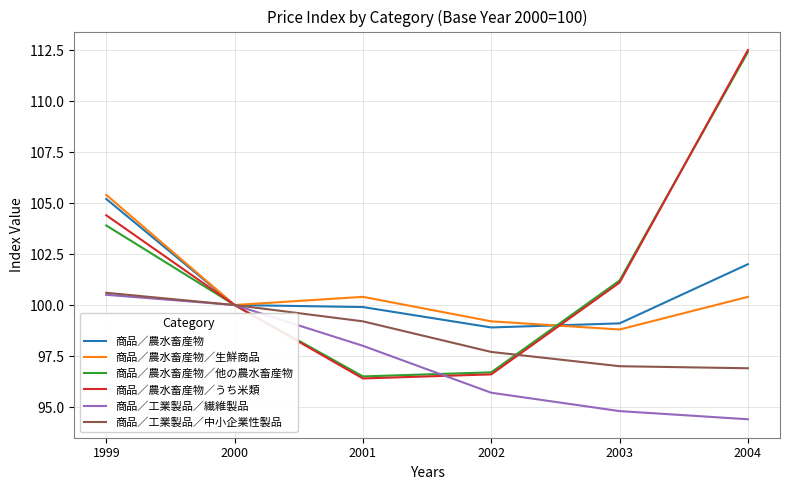

Between 1999 and 2002, which series saw the biggest shift?

商品／農水畜産物／うち米類